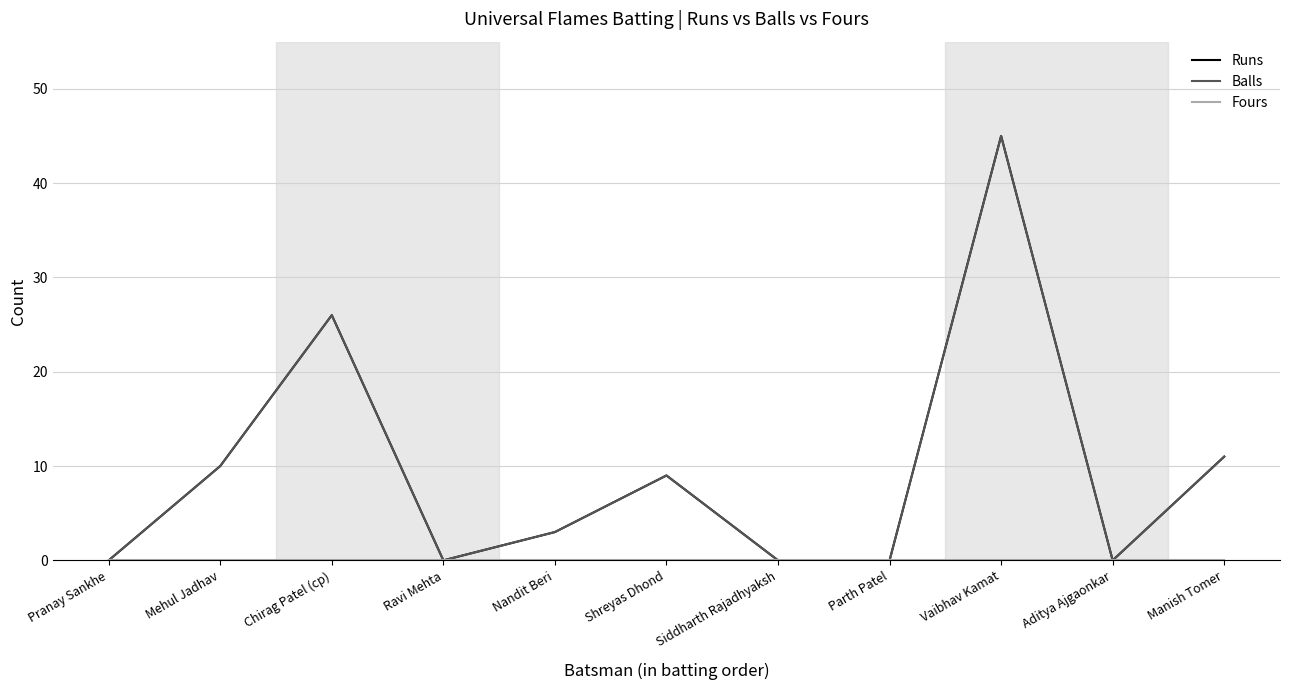

What is the label of the 9th point from the left?

Vaibhav Kamat